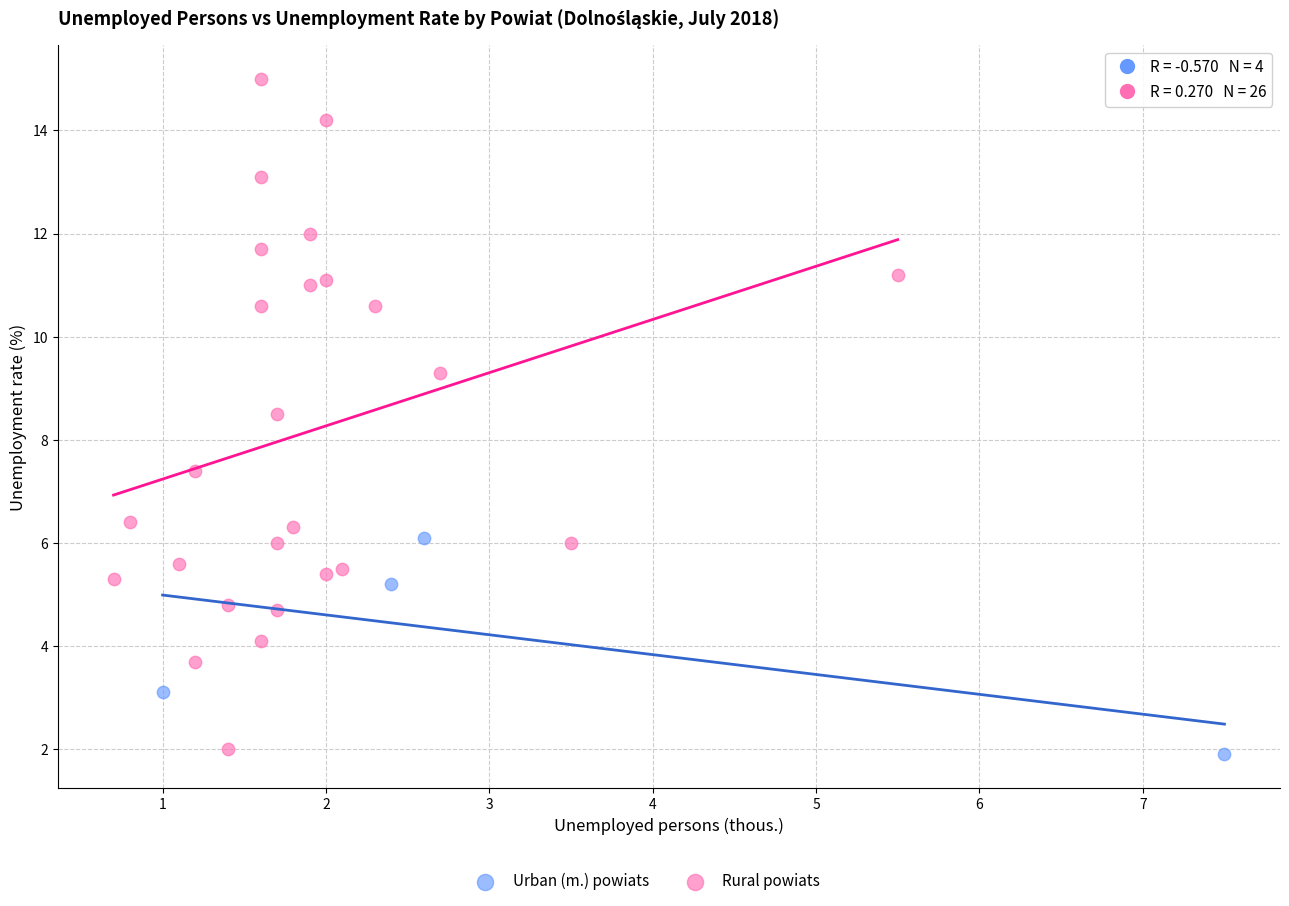

Which series has the widest spread of Y values?

Rural powiats